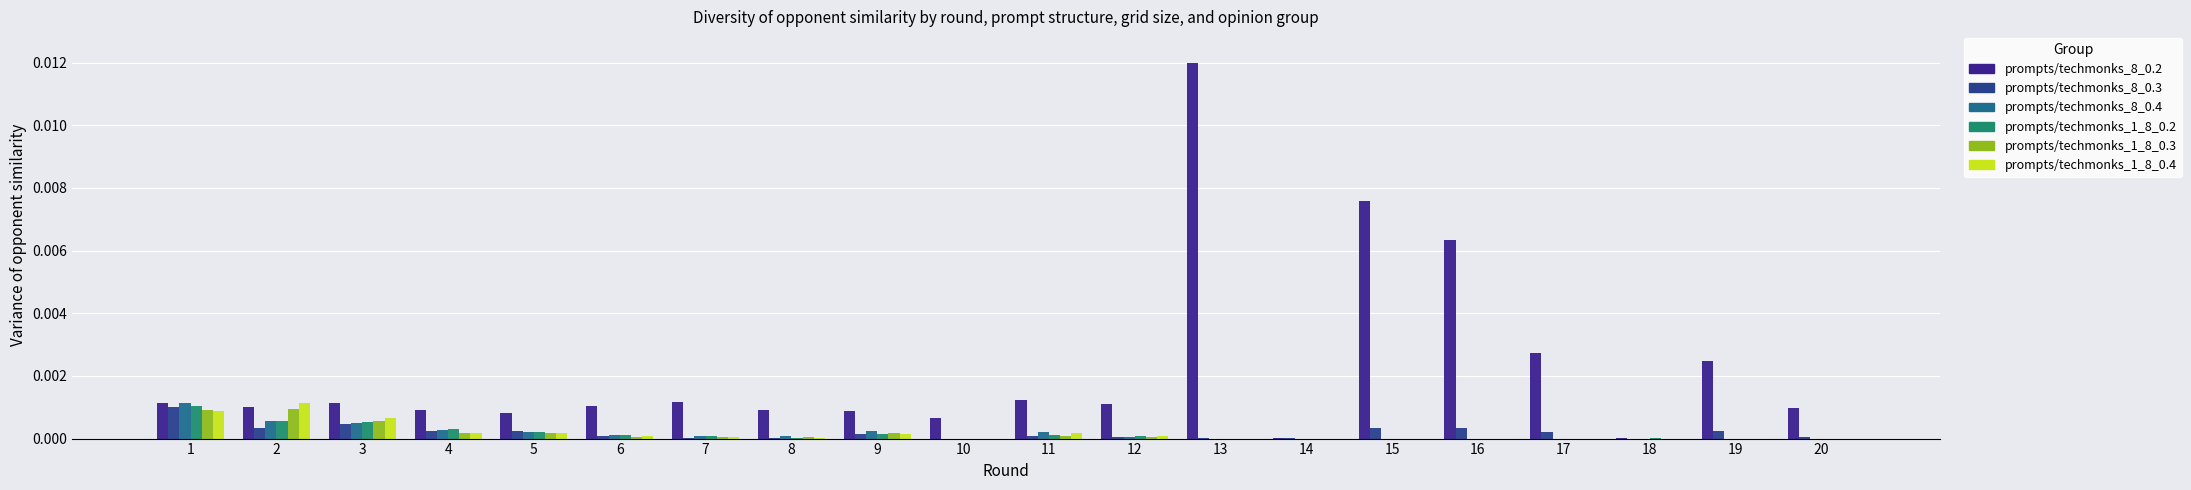

How many groups of bars are there?

20